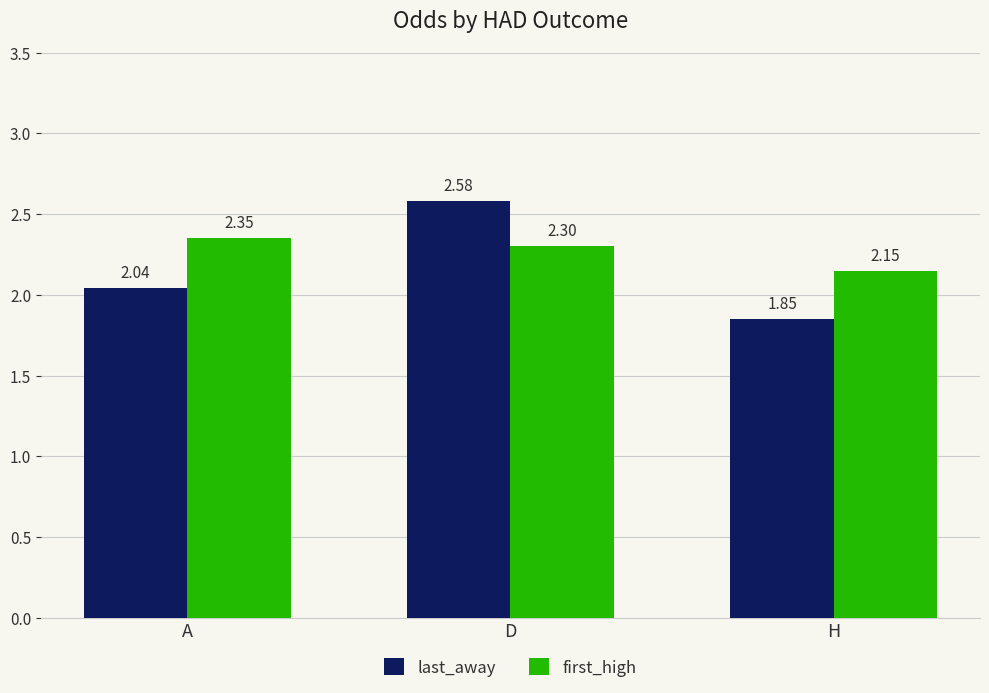

How many data points does each series have?

3